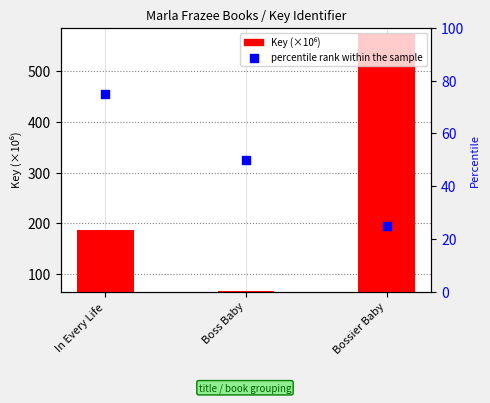

Which series contains the highest Y value?

Key (×10⁶)